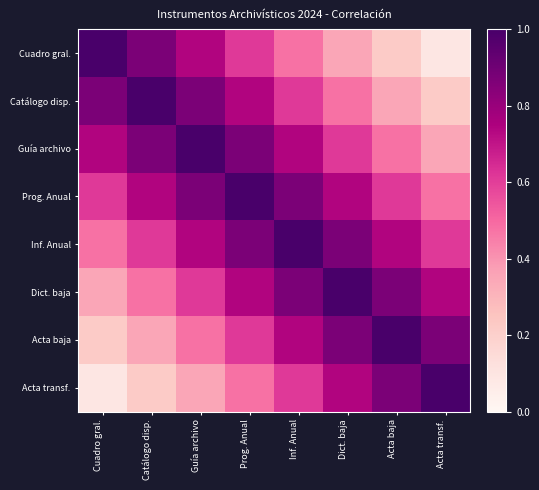

Which series has the widest spread of values?

Cuadro gral.